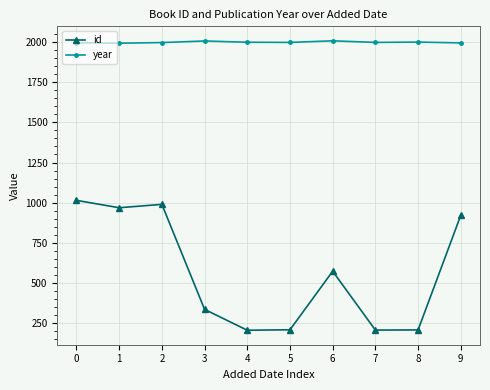

How many data points does each series have?

10